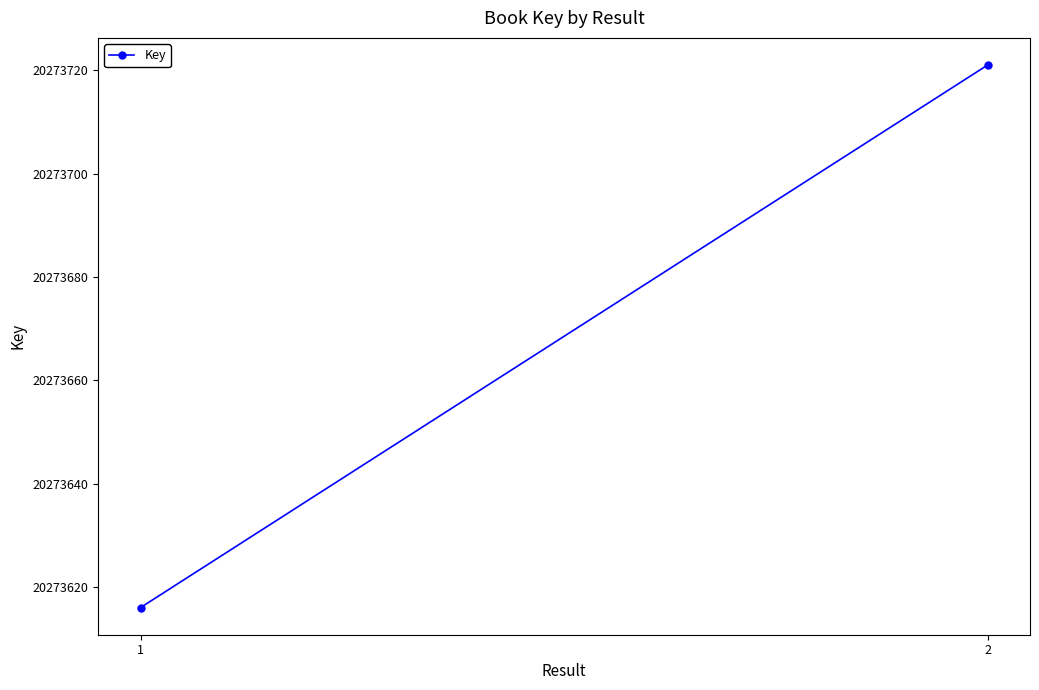

Count the values in the range 20273616 to 20273721.

2